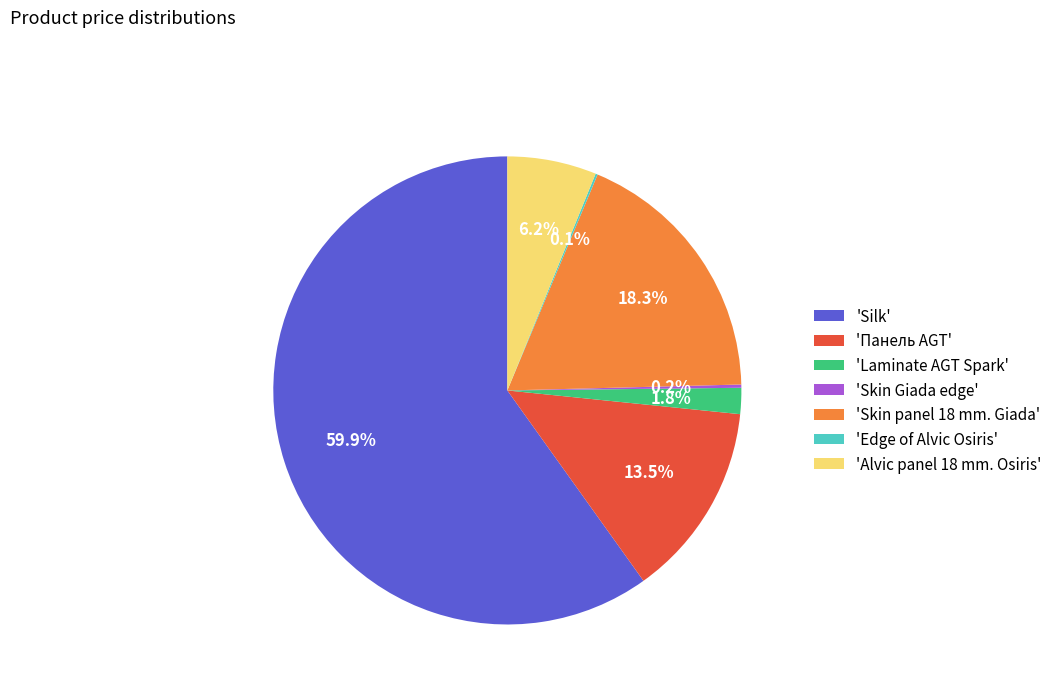

To the nearest percent, what is the difference between the largest and smallest slice percentages?

60%